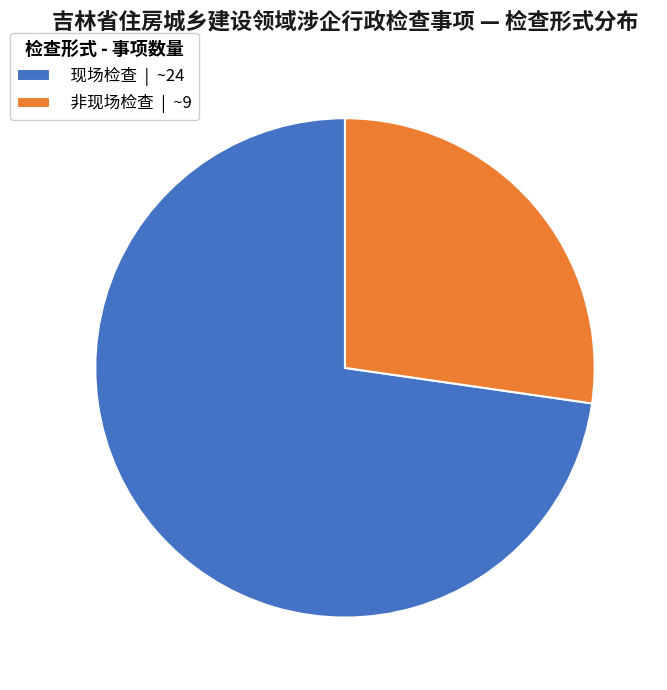

How many segments does this pie chart have?

2